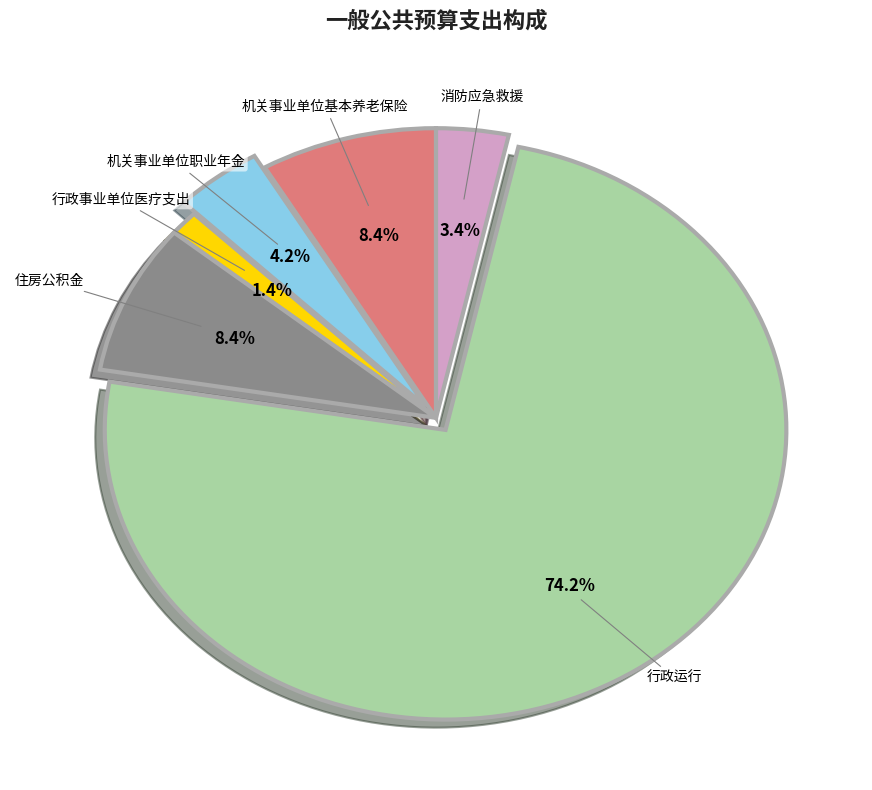

How many slices are in this pie chart?

6